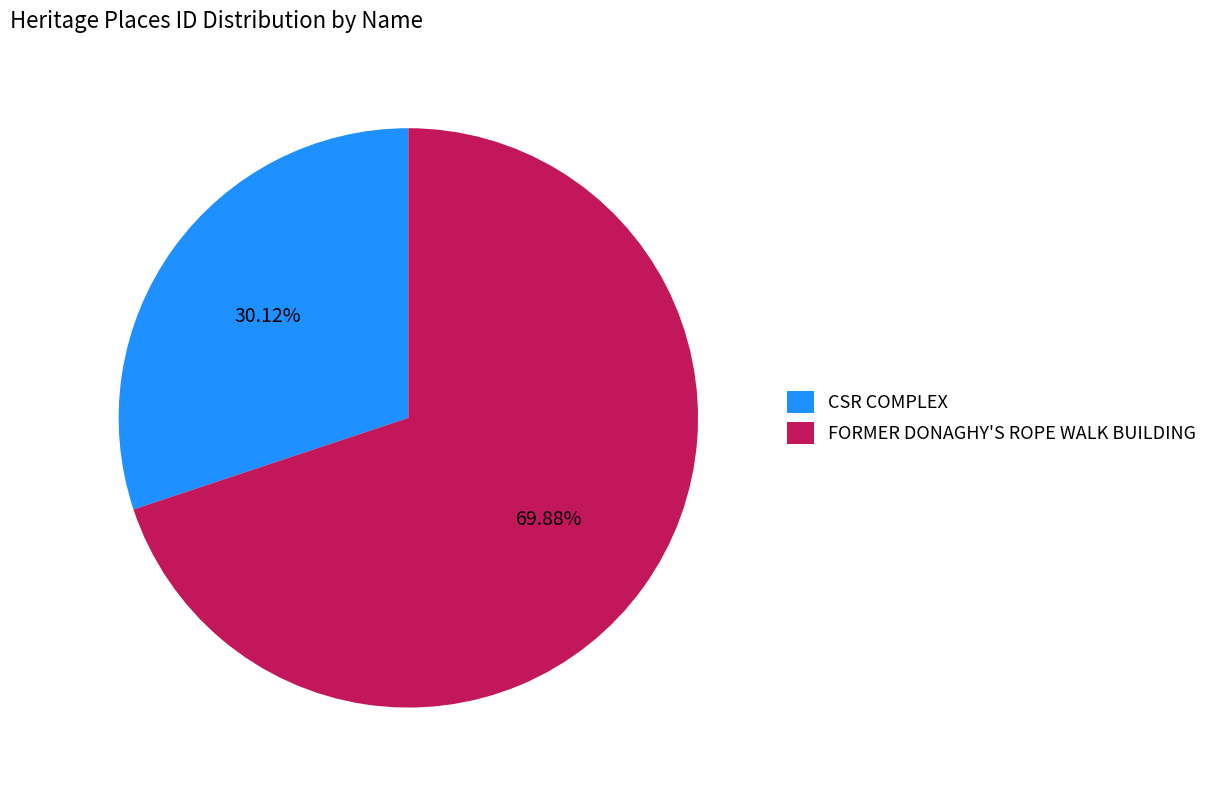

Which category has the smallest portion of the pie?

CSR COMPLEX